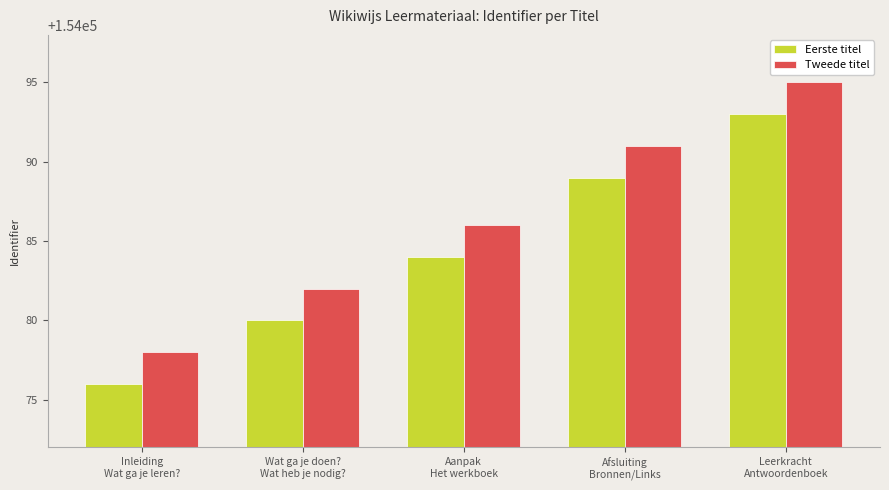

Are the bars grouped side by side (vs. stacked)?

Yes